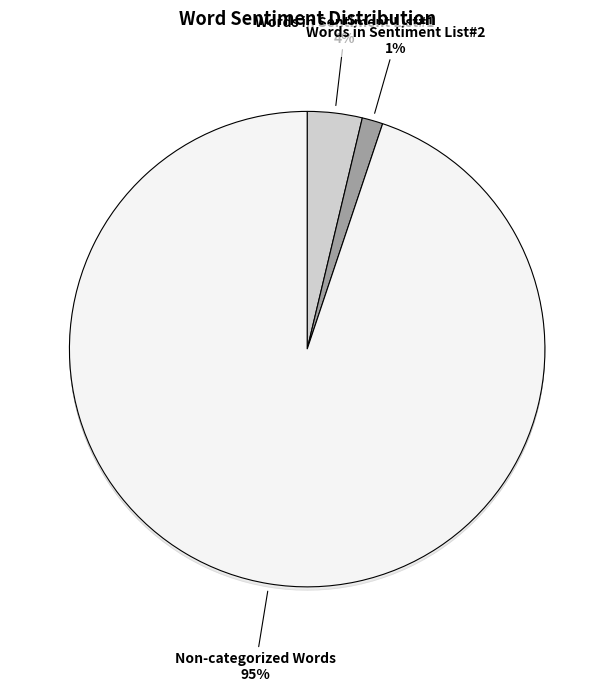

Does any single category account for the majority?

Yes